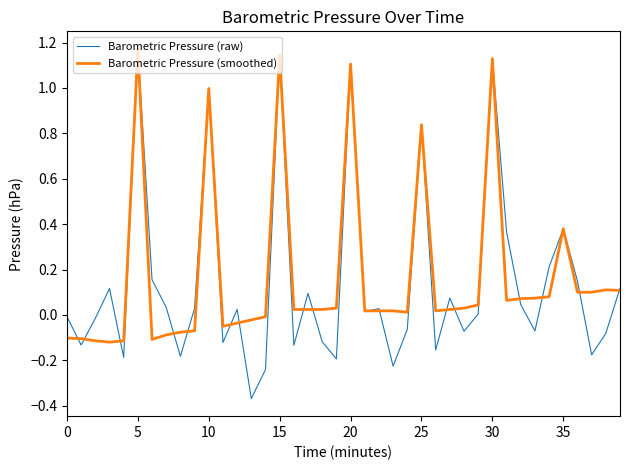

How many values in the Barometric Pressure (smoothed) series exceed 0?

27